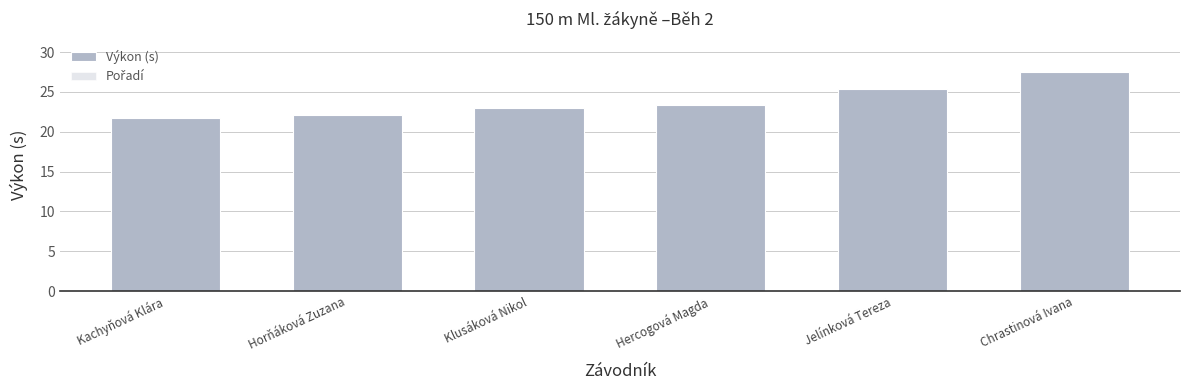

Which category has the highest value in the Pořadí series?

Chrastinová Ivana